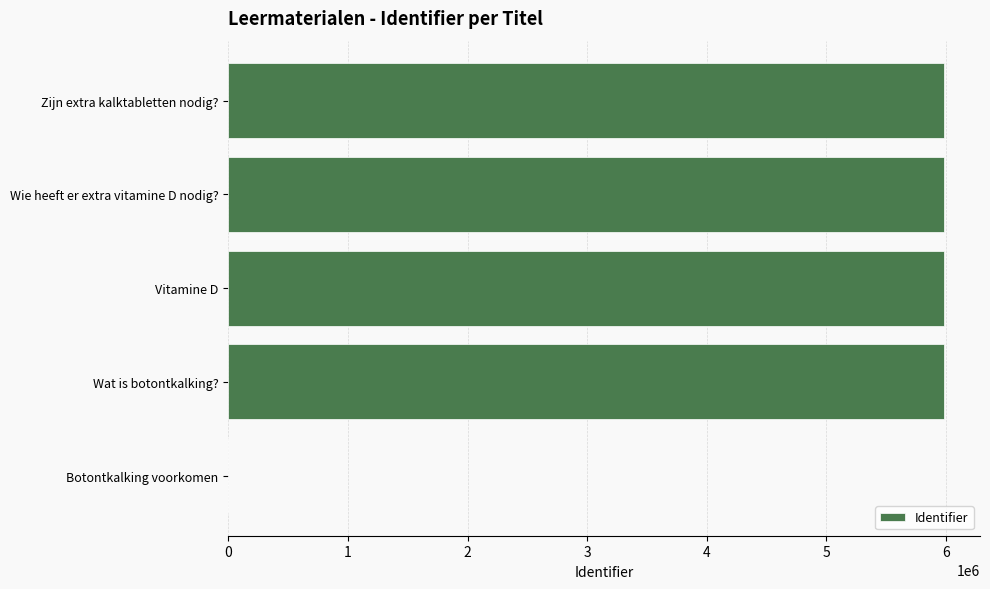

How many values are above zero?

4